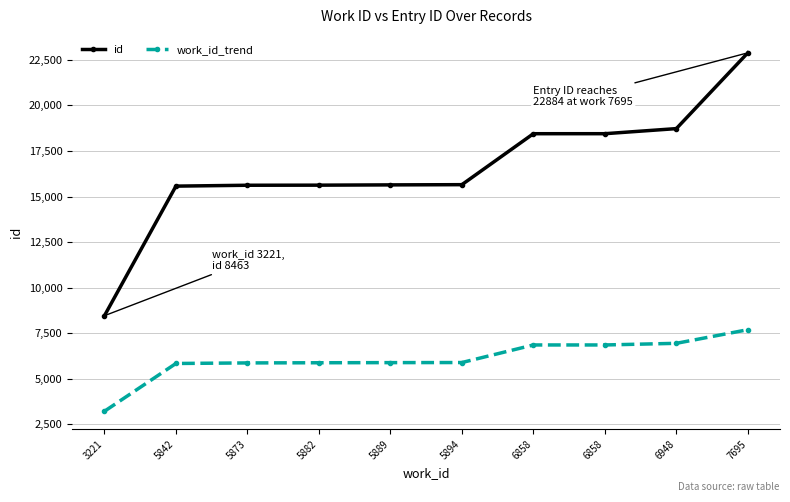

The value of work_id_trend at 3221 is 5670. True or false?

False